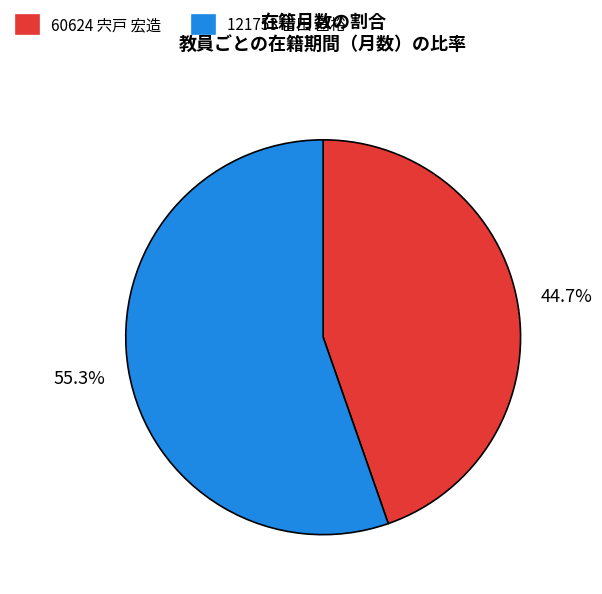

To the nearest percent, what is the average slice percentage?

50%